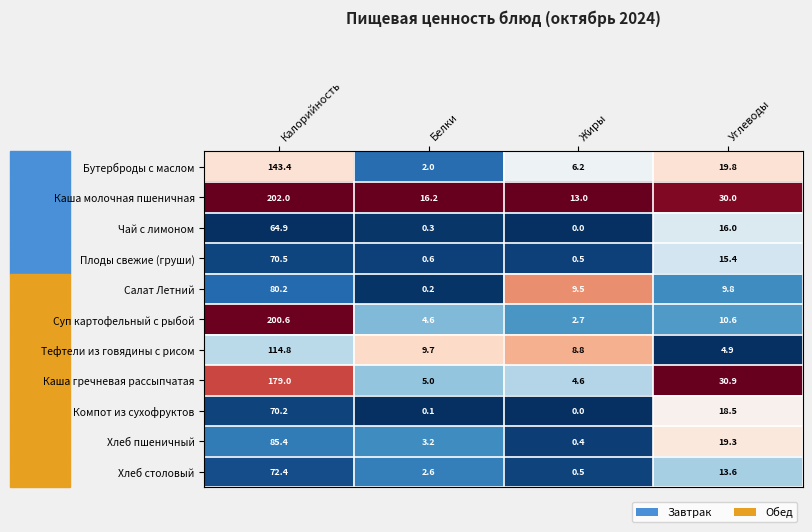

List the series in order of their peak value, lowest first.

Чай с лимоном, Компот из сухофруктов, Плоды свежие (груши), Хлеб столовый, Салат Летний, Хлеб пшеничный, Тефтели из говядины с рисом, Бутерброды с маслом, Каша гречневая рассыпчатая, Суп картофельный с рыбой, Каша молочная пшеничная